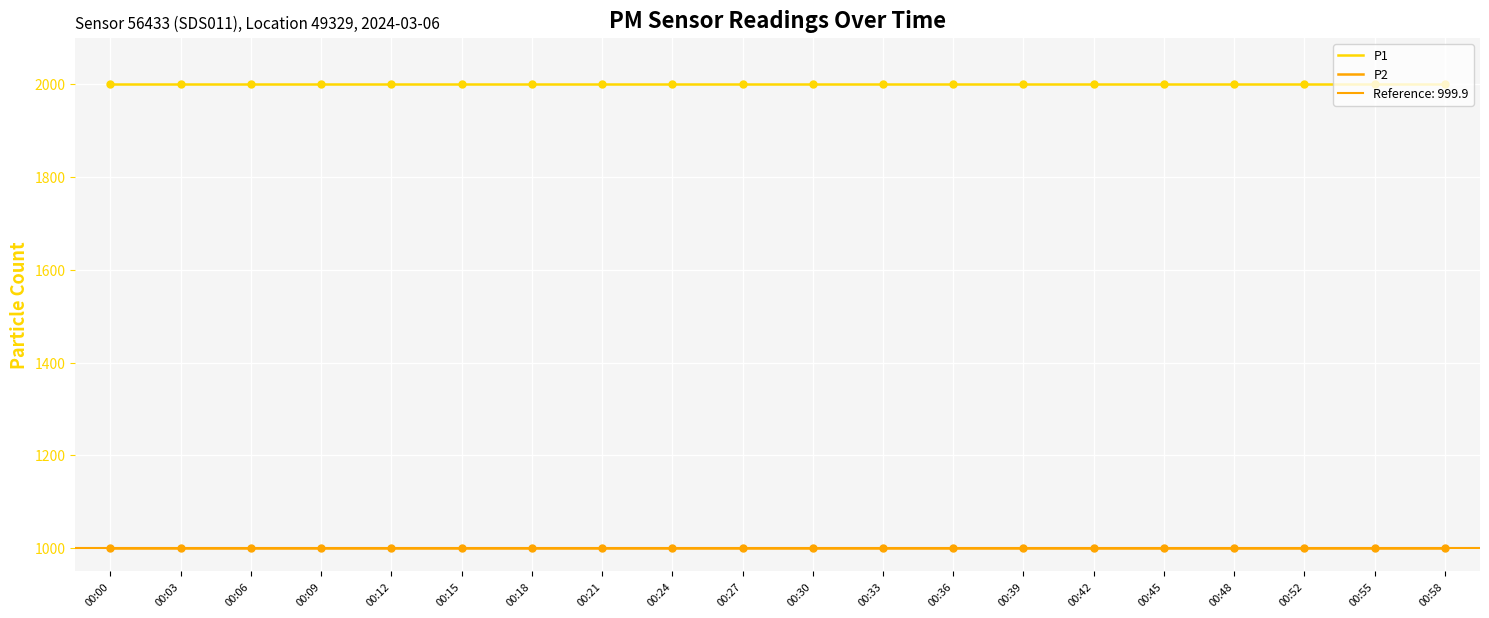

Which series reaches the maximum Y coordinate?

P1